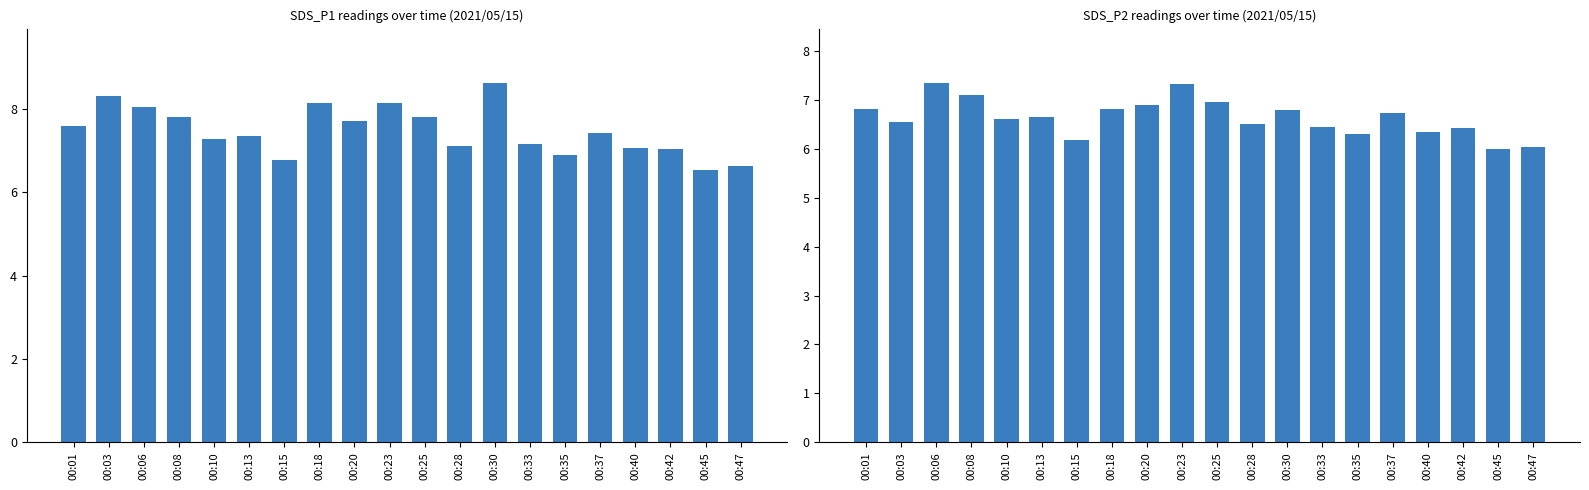

What is the difference between the maximum and minimum values in the SDS_P2 series?

1.3